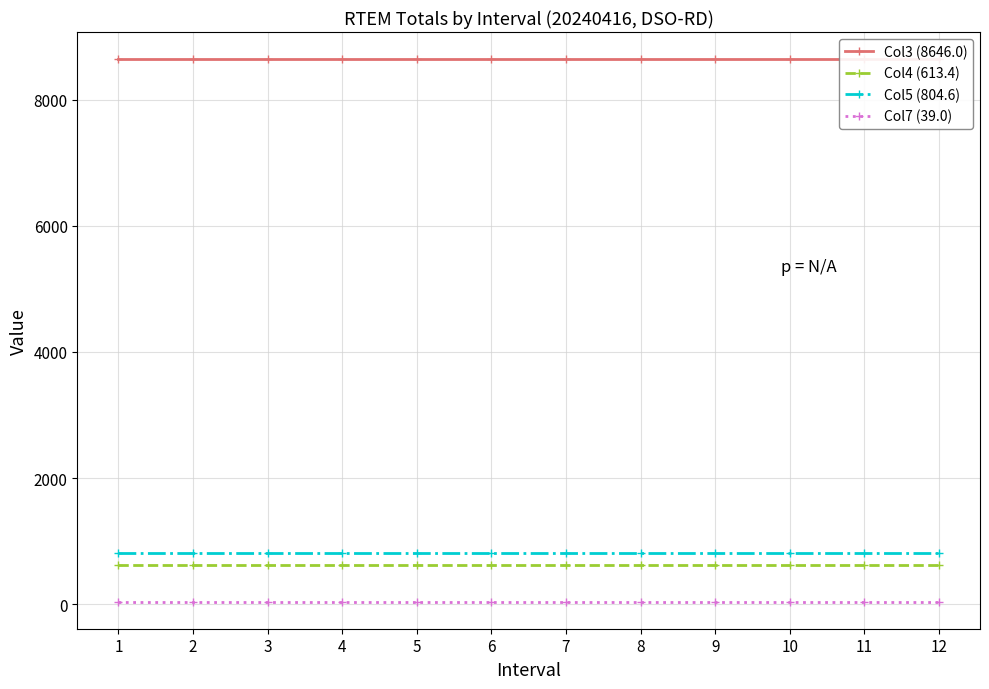

Rank the series at 12 from highest to lowest value.

Col3 (8646.0), Col5 (804.6), Col4 (613.4), Col7 (39.0)